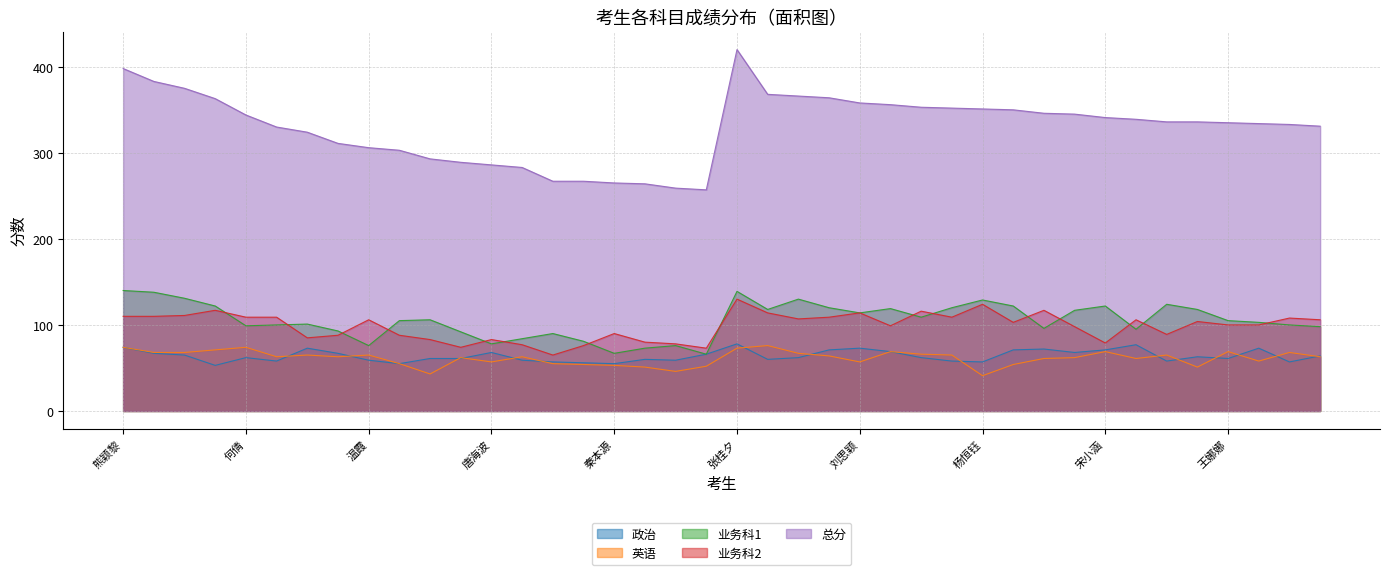

Between 张倩如 and 袁巧玲, which series saw the biggest shift?

总分